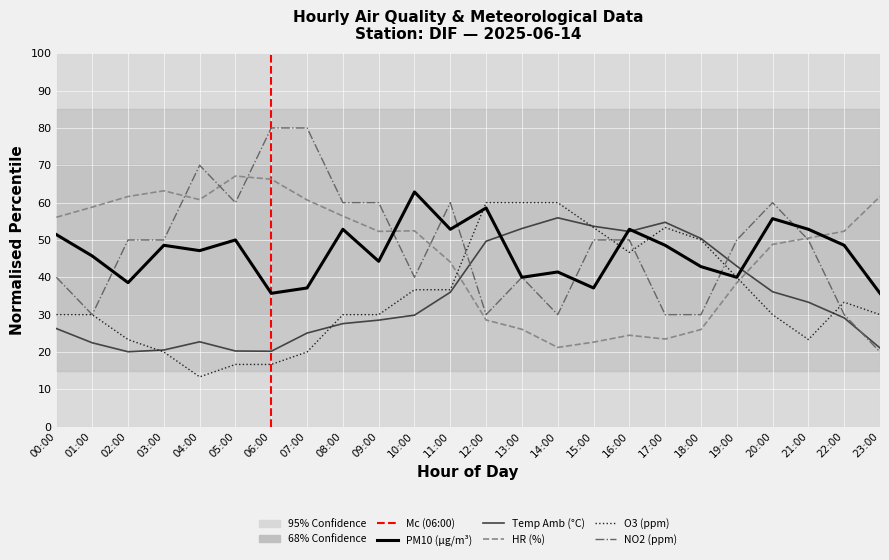

What is the label of the 14th point from the left?

13:00